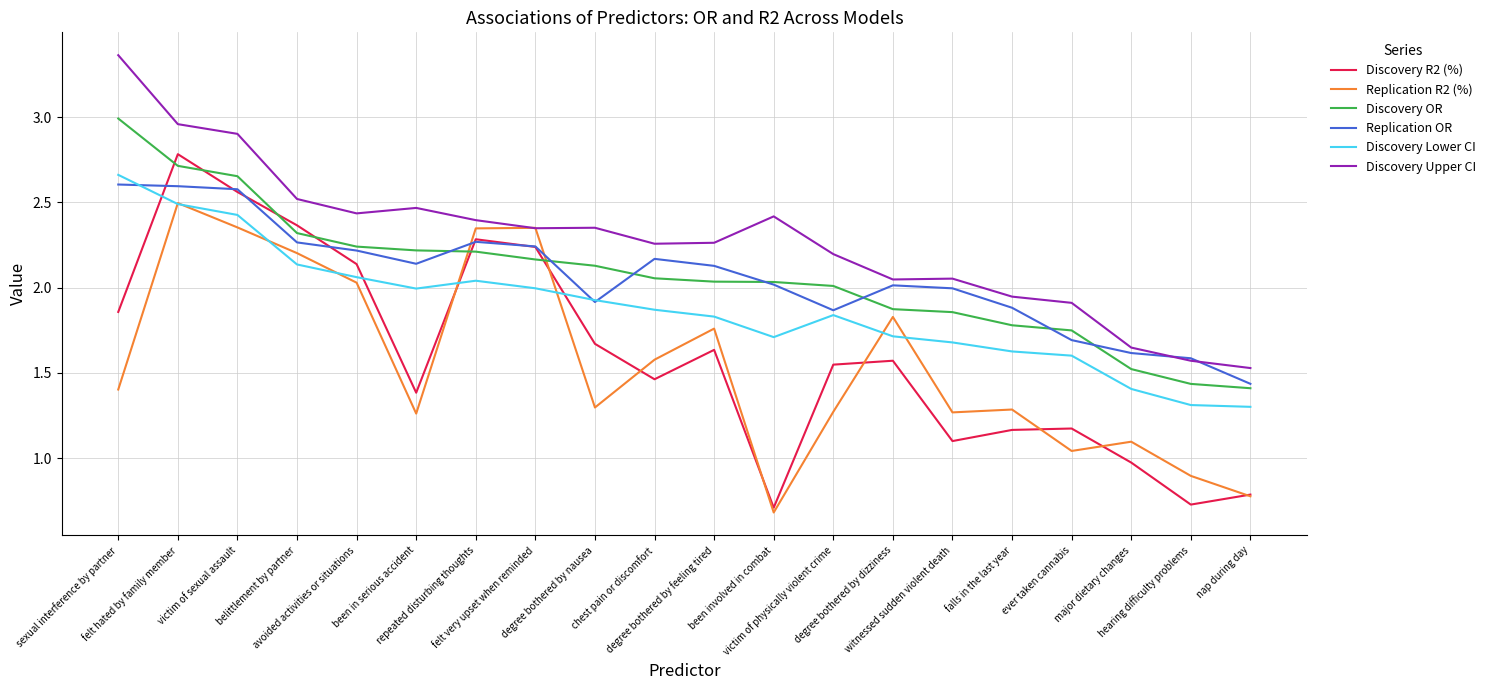

List the series in order of their peak value, lowest first.

Replication R2 (%), Replication OR, Discovery Lower CI, Discovery R2 (%), Discovery OR, Discovery Upper CI